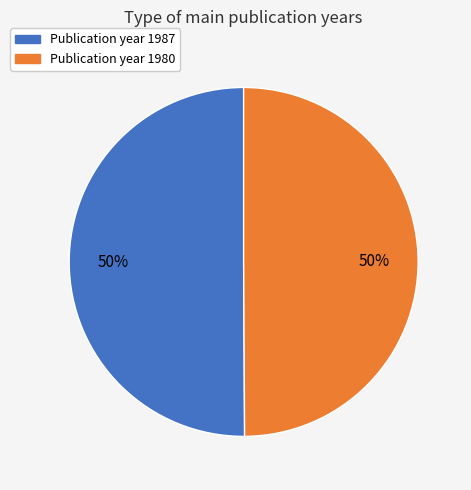

To the nearest percent, what is the average slice percentage?

50%